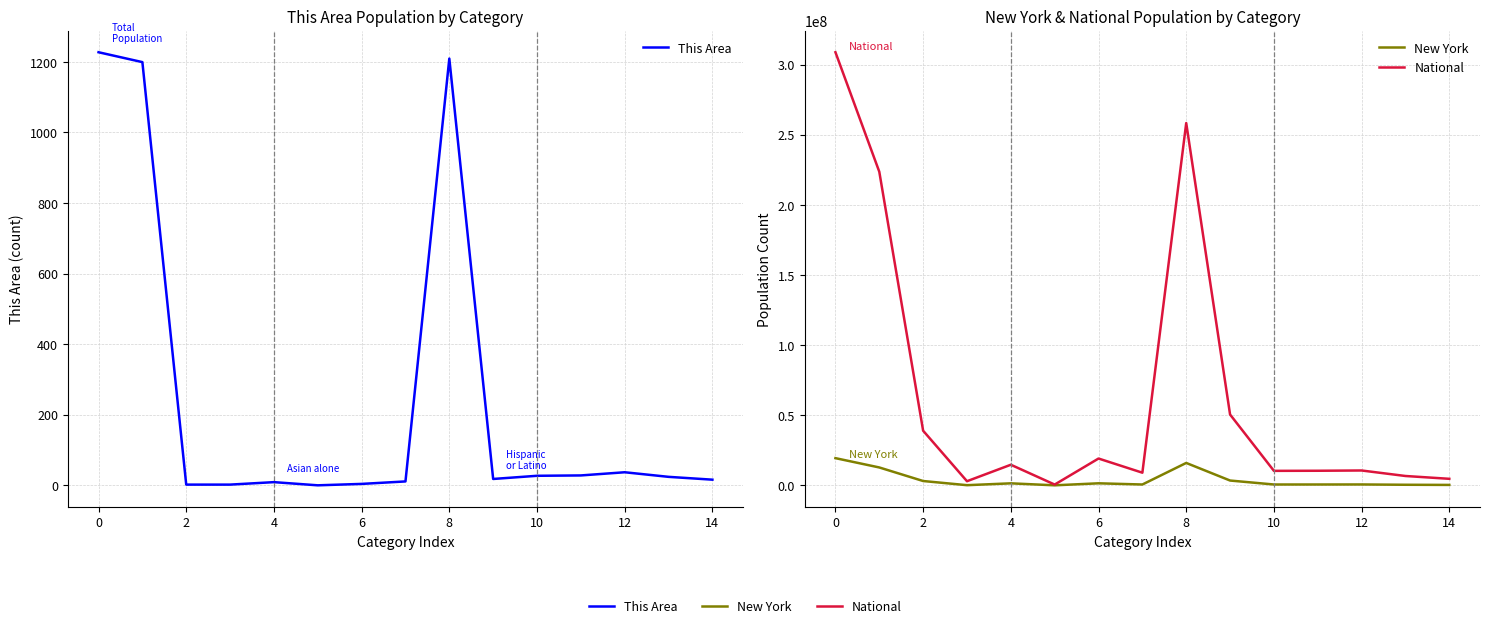

True or false: National and New York intersect in this chart.

False